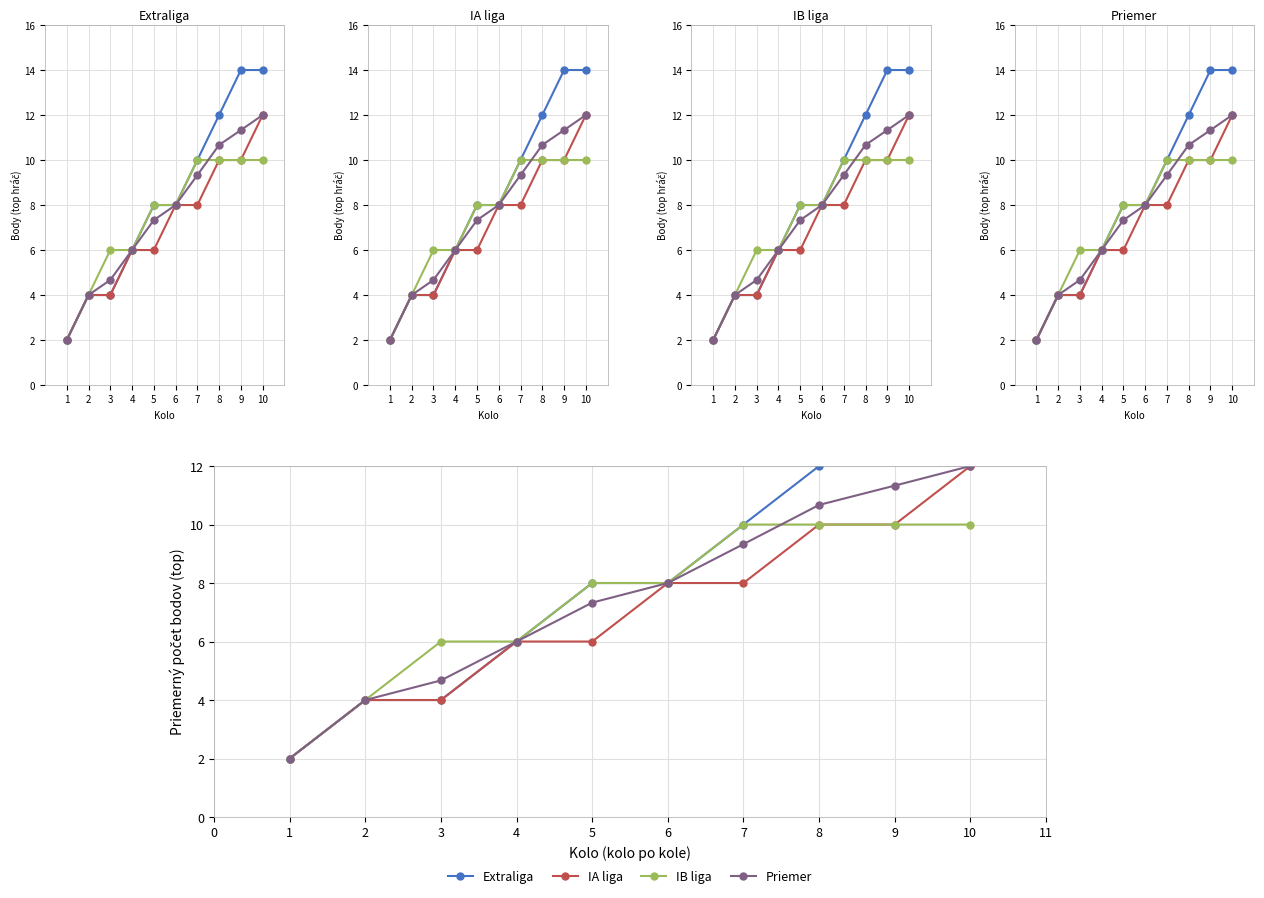

Reading right to left, list all the values displayed in this chart.

Extraliga: 10=14.0	9=14.0	8=12.0	7=10.0	6=8.0	5=8.0	4=6.0	3=4.0	2=4.0	1=2.0
IA liga: 10=12.0	9=10.0	8=10.0	7=8.0	6=8.0	5=6.0	4=6.0	3=4.0	2=4.0	1=2.0
IB liga: 10=10.0	9=10.0	8=10.0	7=10.0	6=8.0	5=8.0	4=6.0	3=6.0	2=4.0	1=2.0
Priemer: 10=12.0	9=11.3	8=10.7	7=9.3	6=8.0	5=7.3	4=6.0	3=4.7	2=4.0	1=2.0